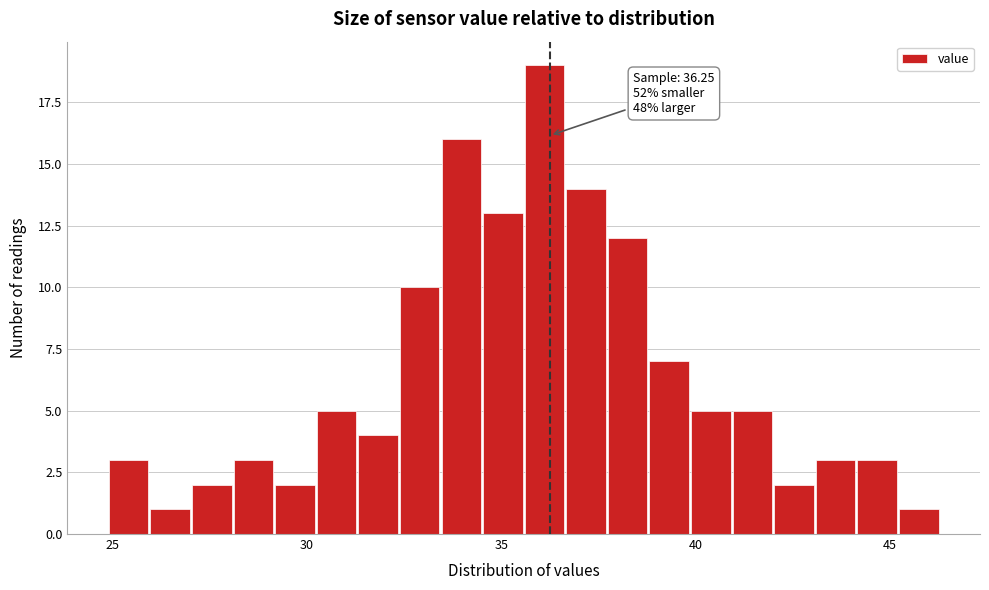

Read against the x-axis, roughly where is the centre of the tallest bar?

36.0